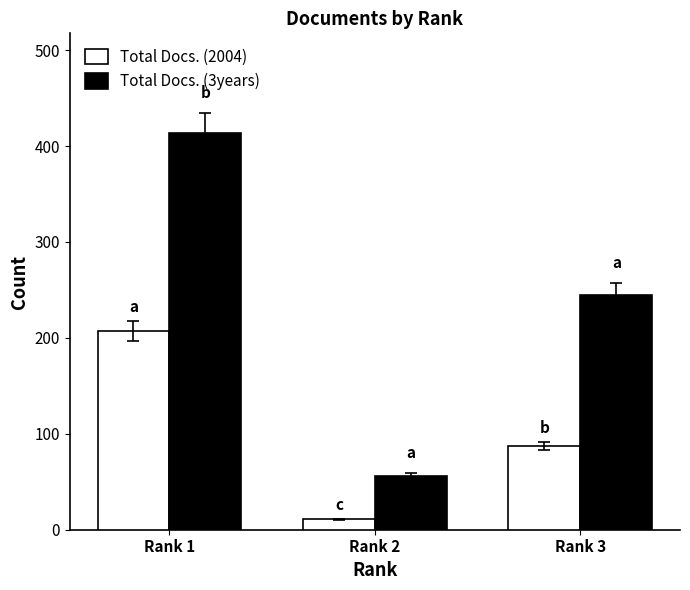

List the series in order of their overall mean, lowest first.

Total Docs. (2004), Total Docs. (3years)